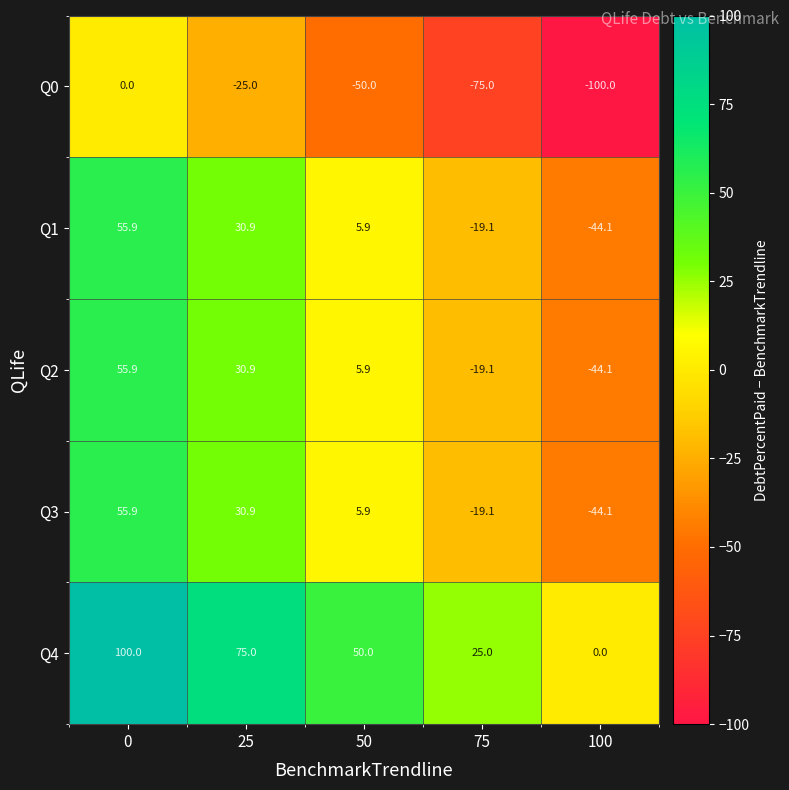

What is the maximum value for Q2?

55.9